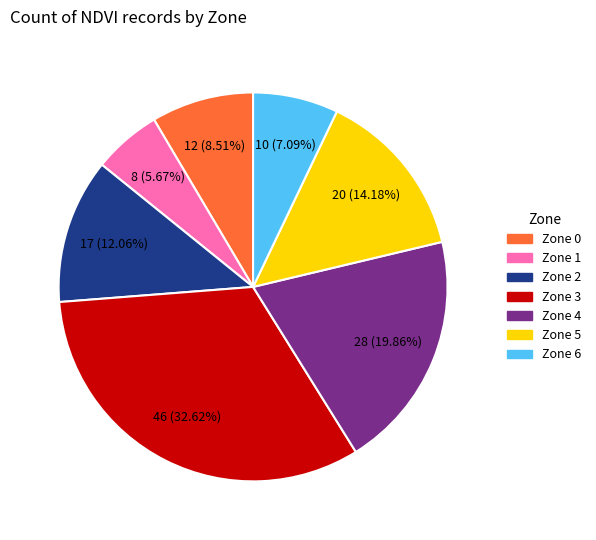

What percentage is the Zone 2 slice, to the nearest percent?

12%